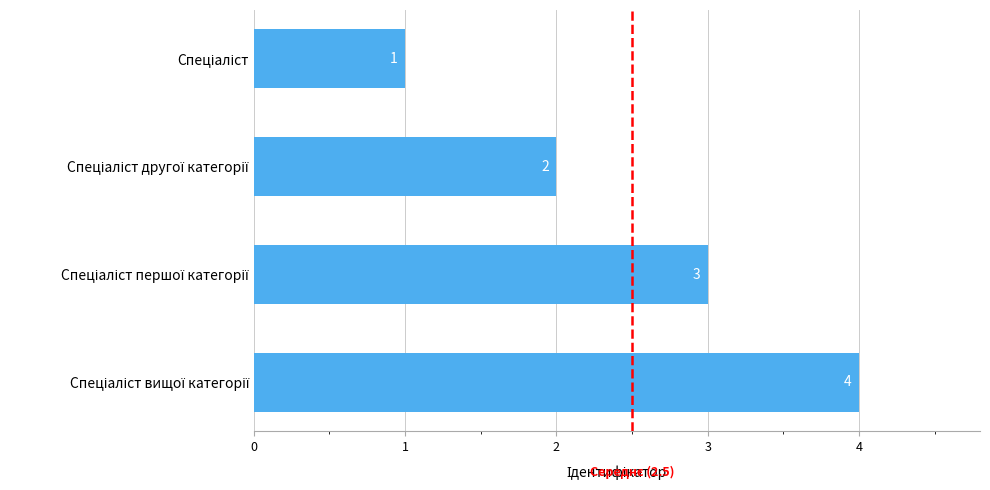

Count the values in the range 2 to 4.

3